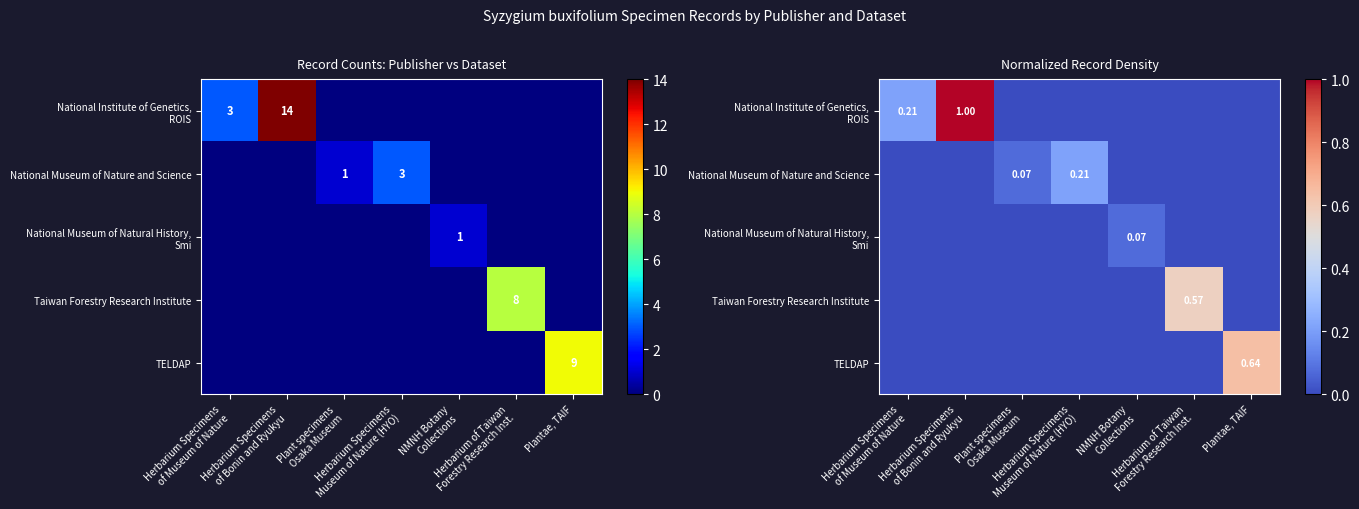

Count the number of categories in the chart.

7